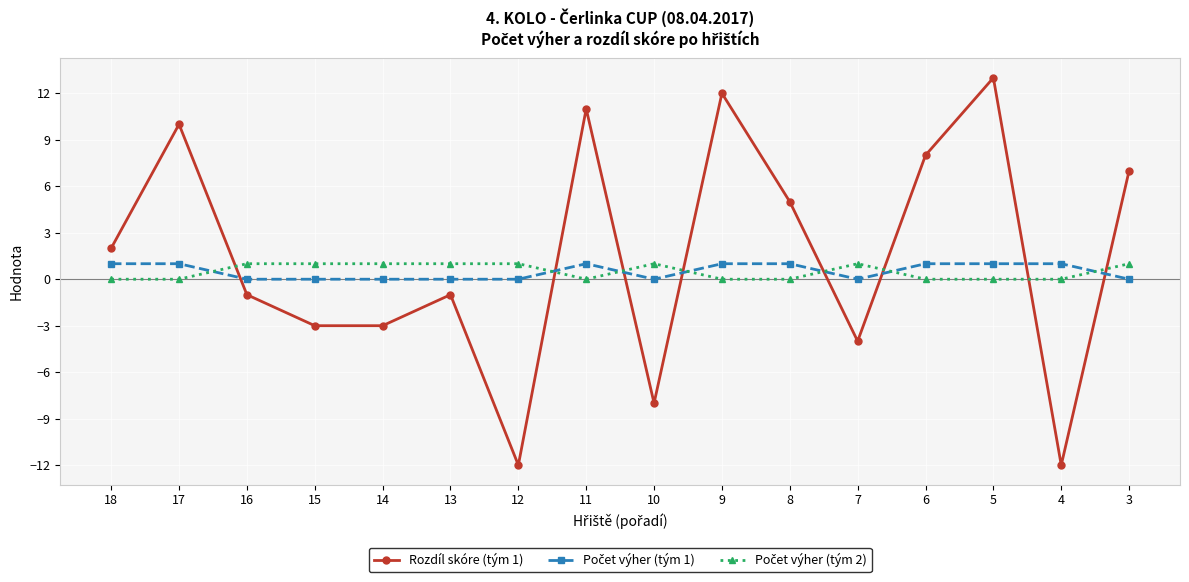

Which series has the largest range (max minus min)?

Rozdíl skóre (tým 1)